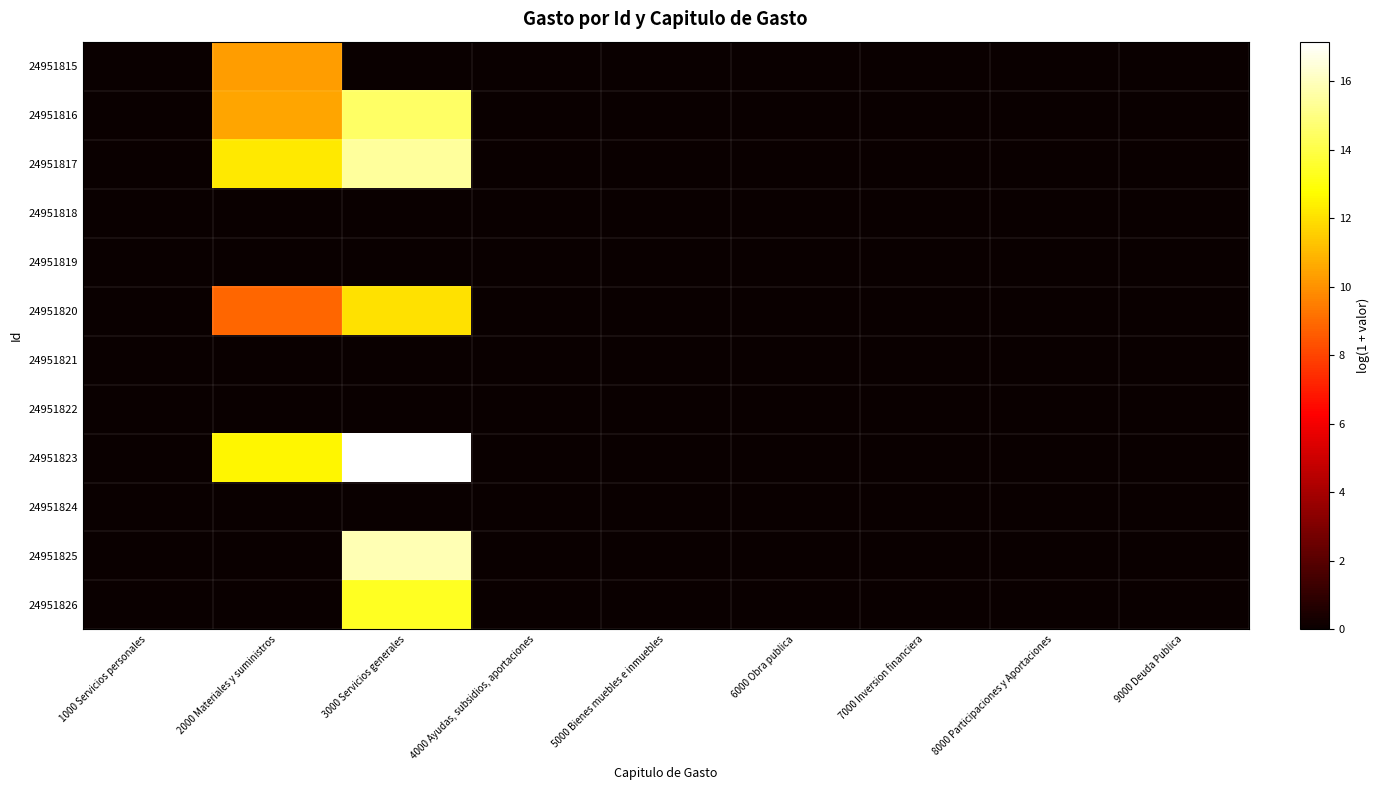

Between 1000 Servicios personales and 2000 Materiales y suministros, which series saw the biggest shift?

24951823